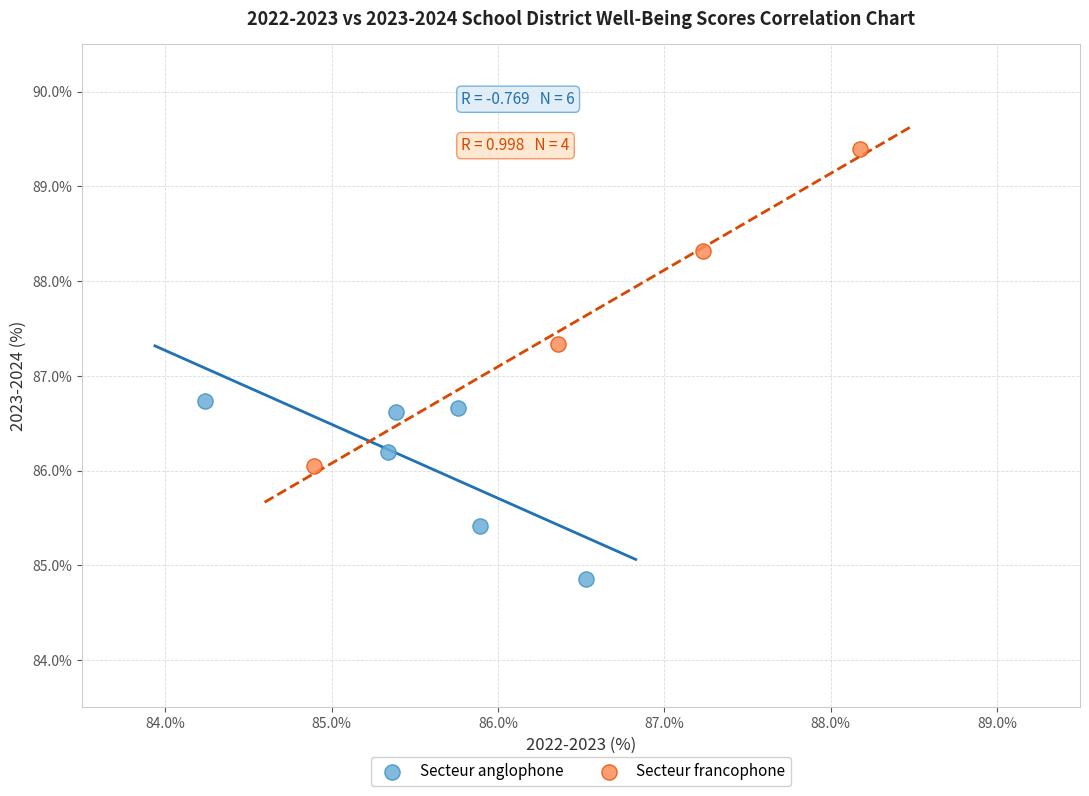

Which series has the largest Y range (max minus min)?

Secteur francophone